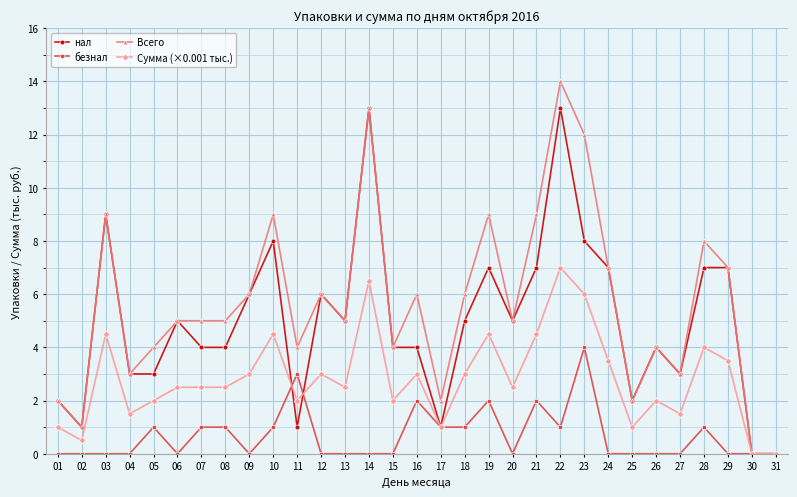

What is the total value across all series at 16?

15.0